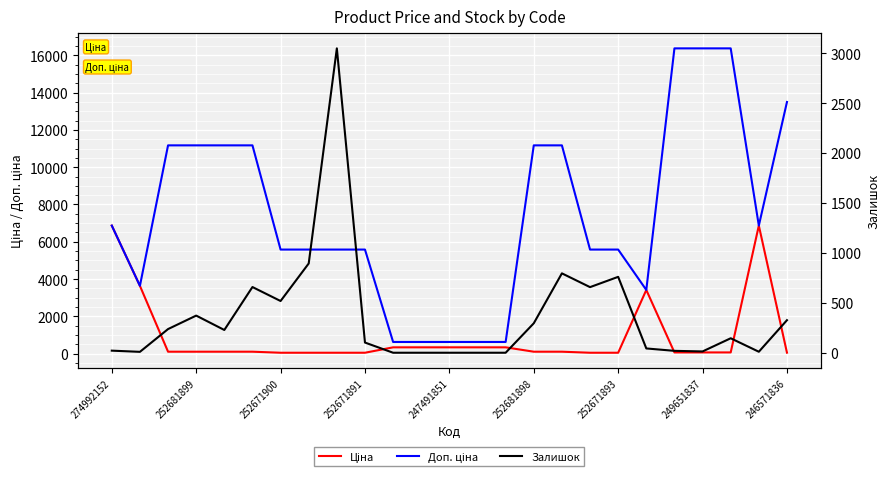

What position from the left is 252681898?

16